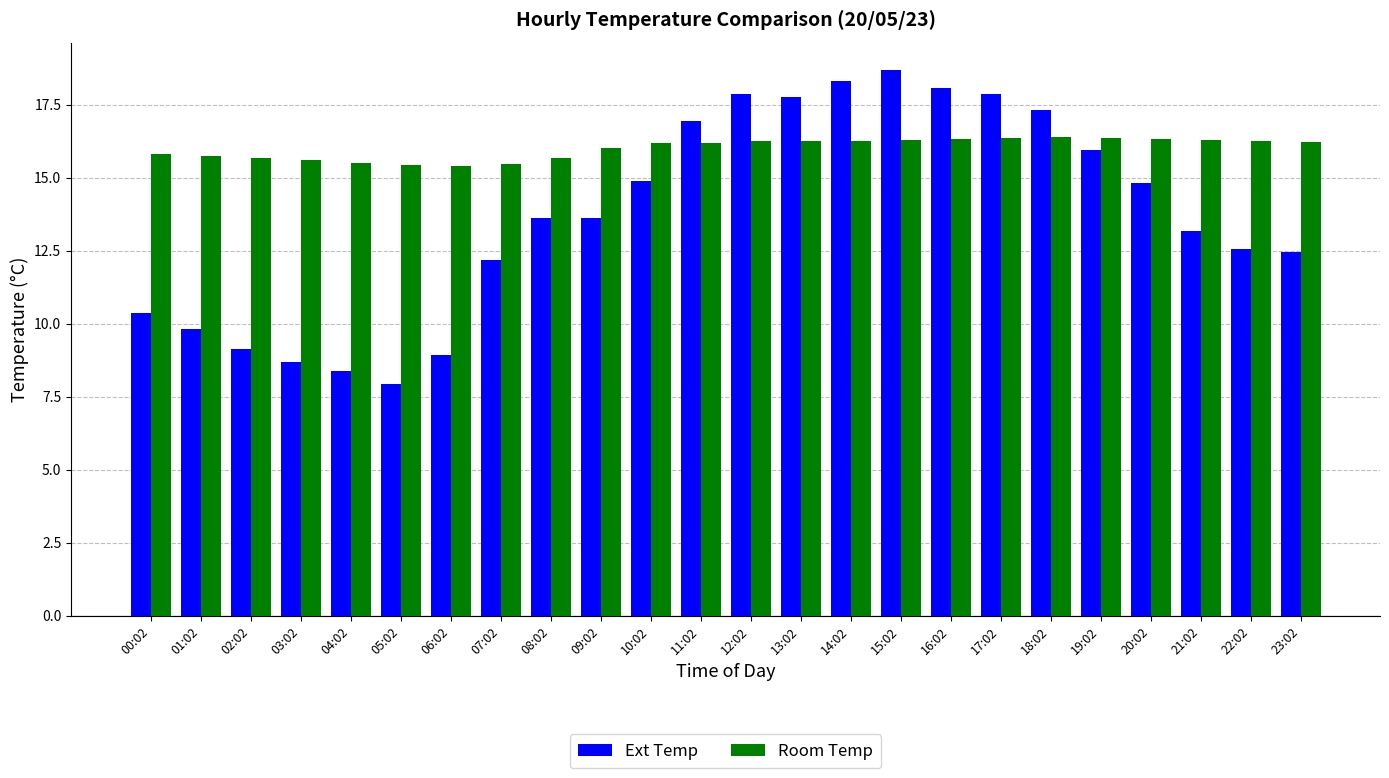

The value of Room Temp at 21:02 is 5.0. True or false?

False